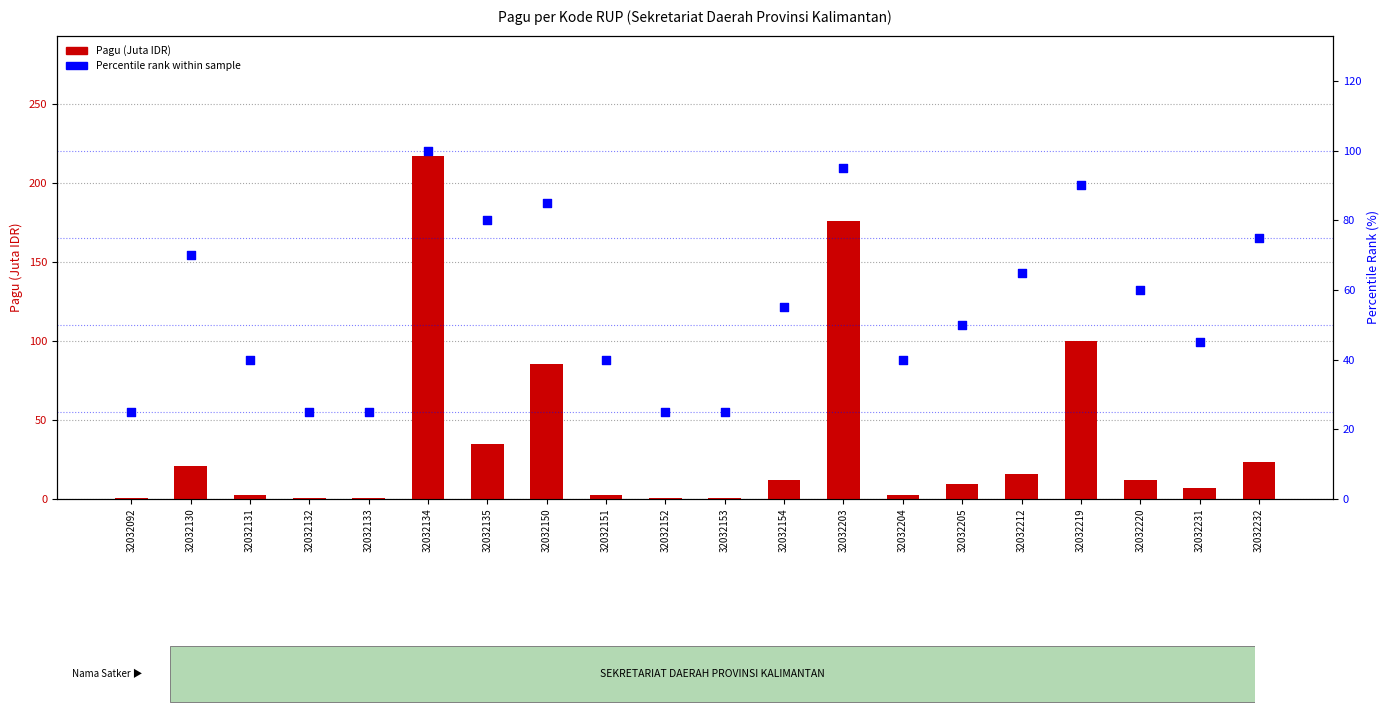

Is the value of Percentile rank within sample at 32032131 greater than the value of Pagu (Juta IDR) at 32032152?

Yes